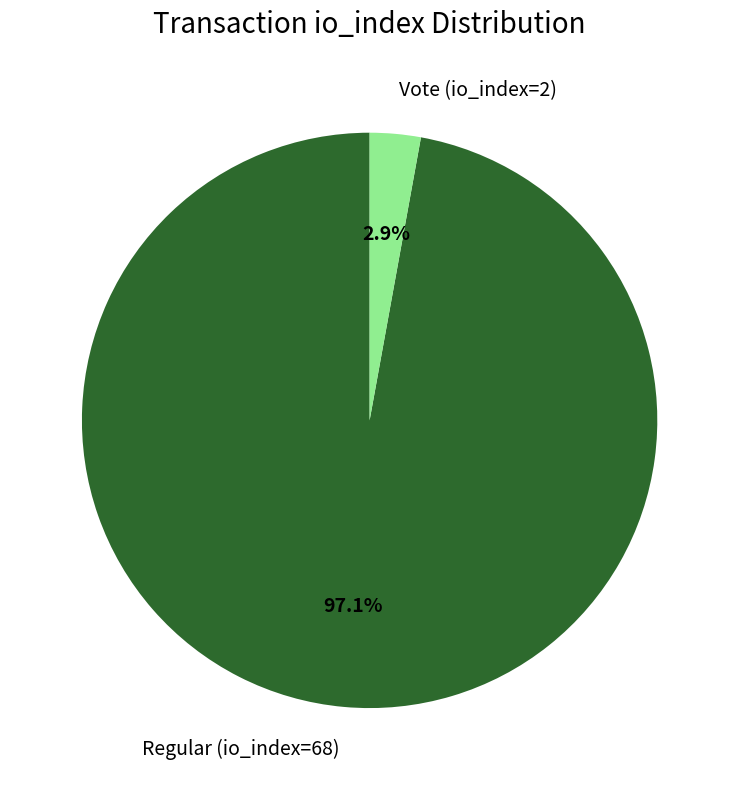

To the nearest percent, what portion does Vote (io_index=2) represent?

3%